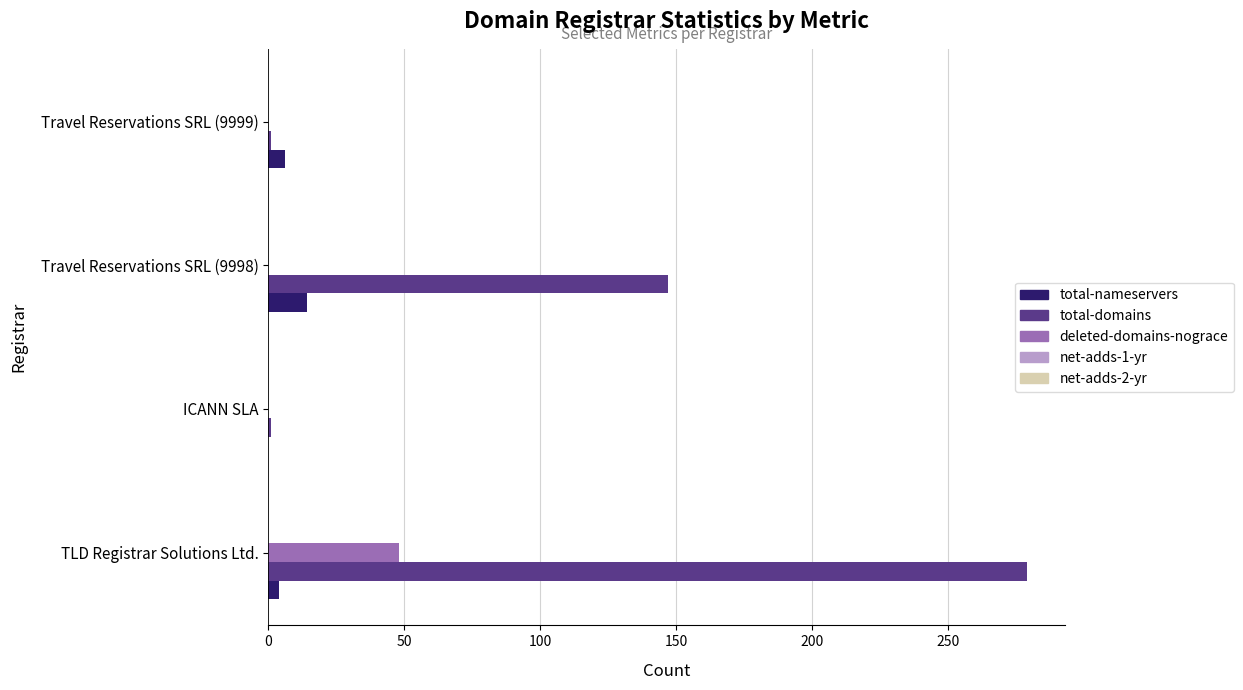

What is the sum of all deleted-domains-nograce values?

48